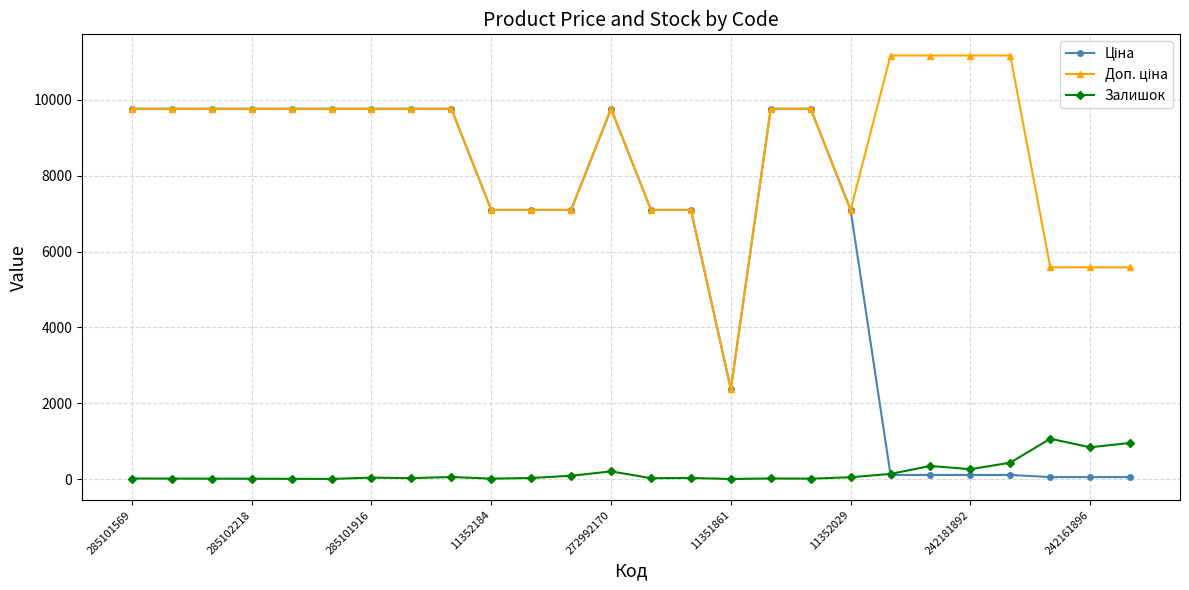

What is the maximum value for Залишок?

1067.0